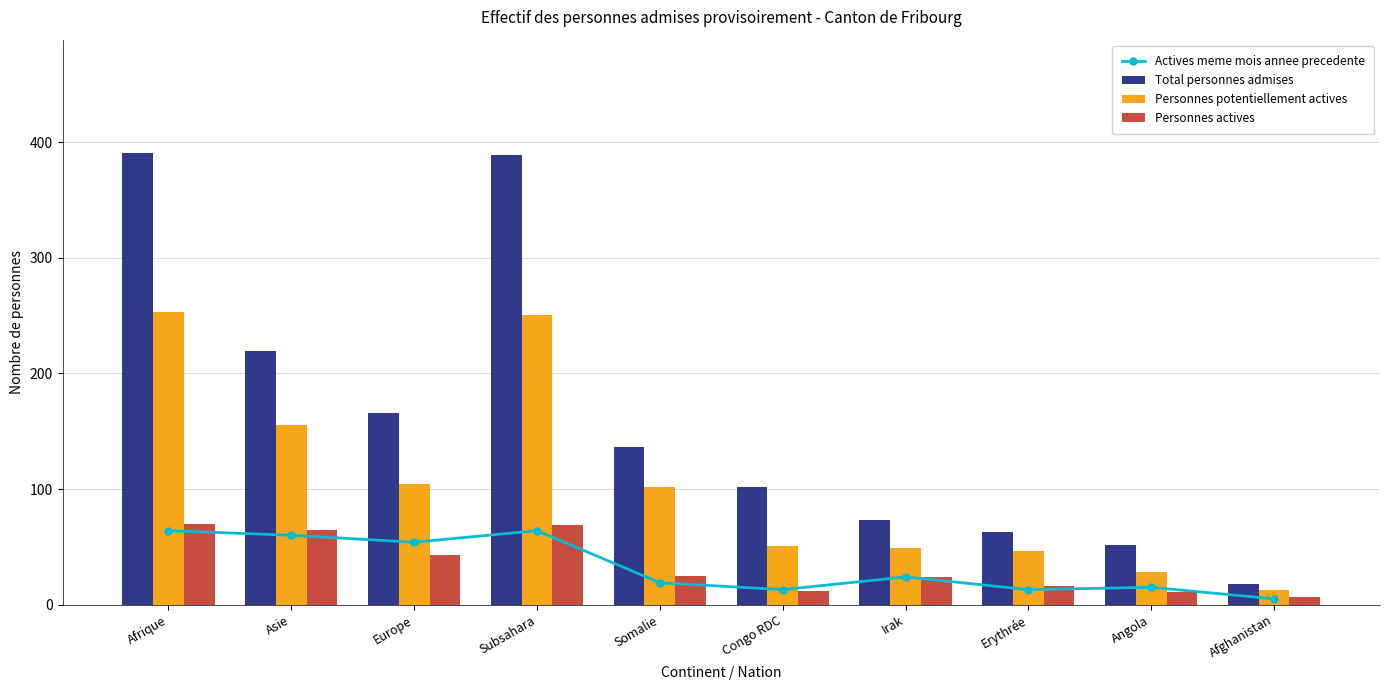

List the series in order of their peak value, highest first.

Total personnes admises, Personnes potentiellement actives, Personnes actives, Actives meme mois annee precedente